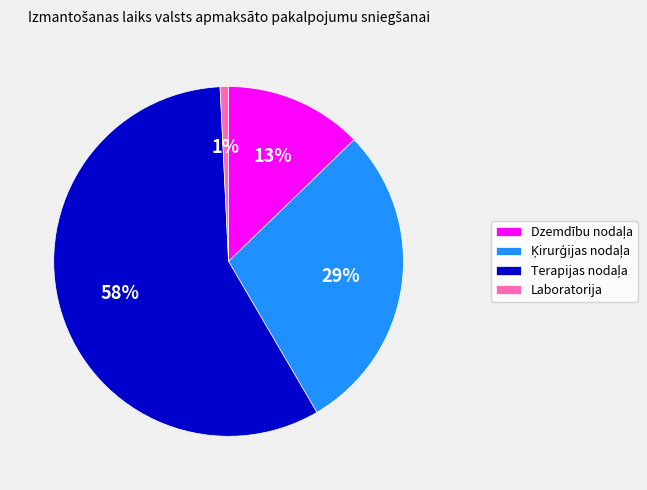

Which category has the smallest portion of the pie?

Laboratorija